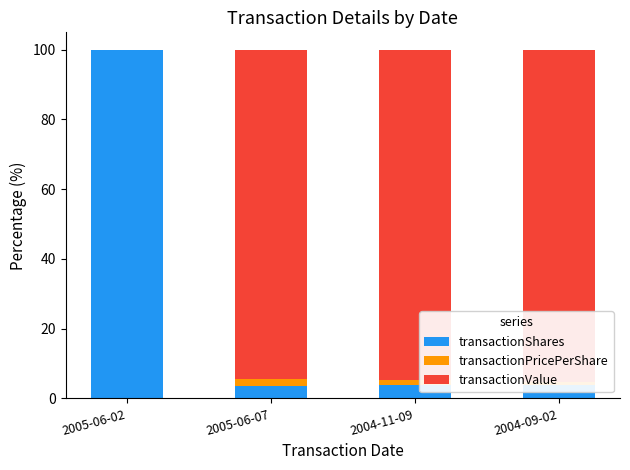

What is the highest value of the transactionShares series?

100.0